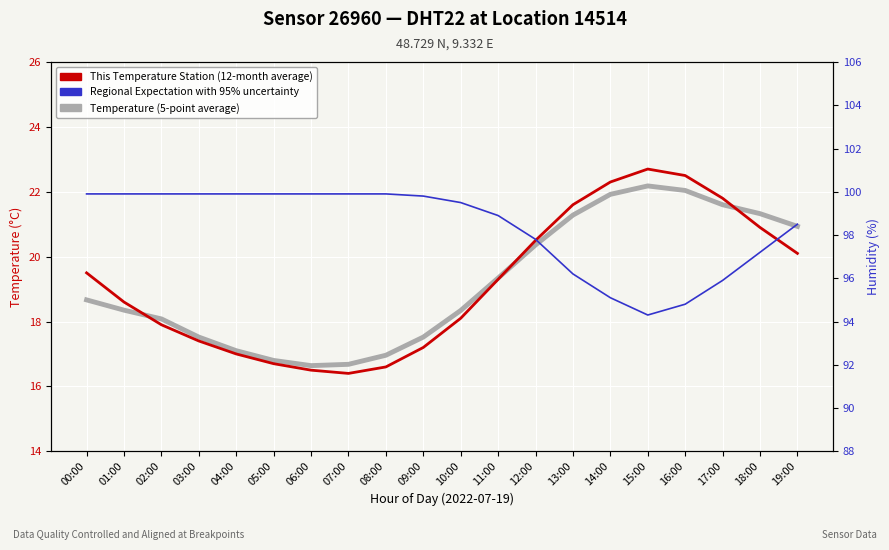

At which category is the sum across all series the highest?

19:00